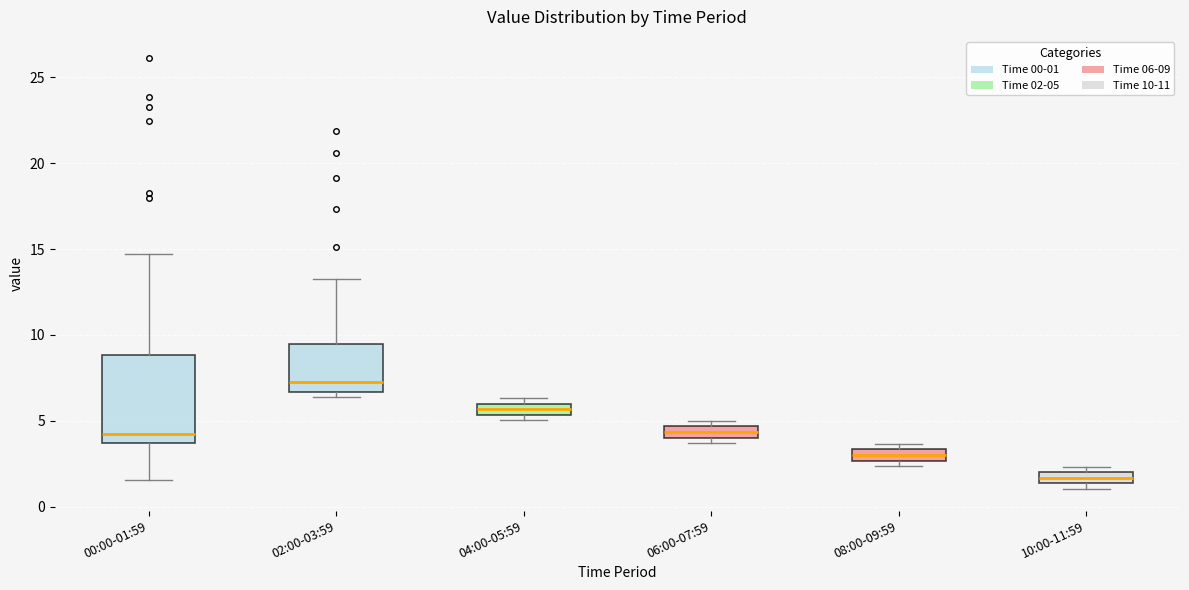

Which box's median line is the lowest?

10:00-11:59